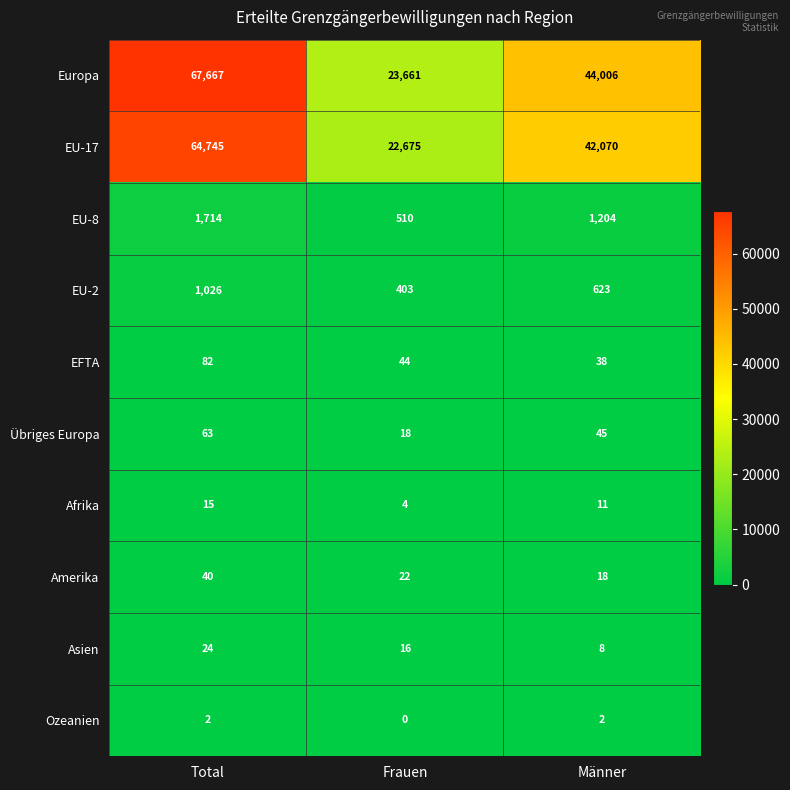

Rank the series by their maximum value, from lowest to highest.

Ozeanien, Afrika, Asien, Amerika, Übriges Europa, EFTA, EU-2, EU-8, EU-17, Europa